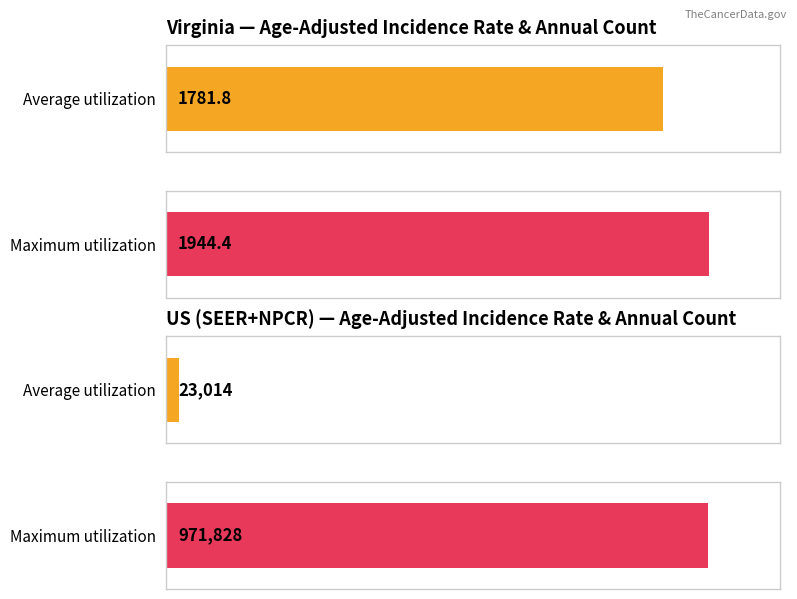

What is the average value of the Average Annual Count series?

497421.0